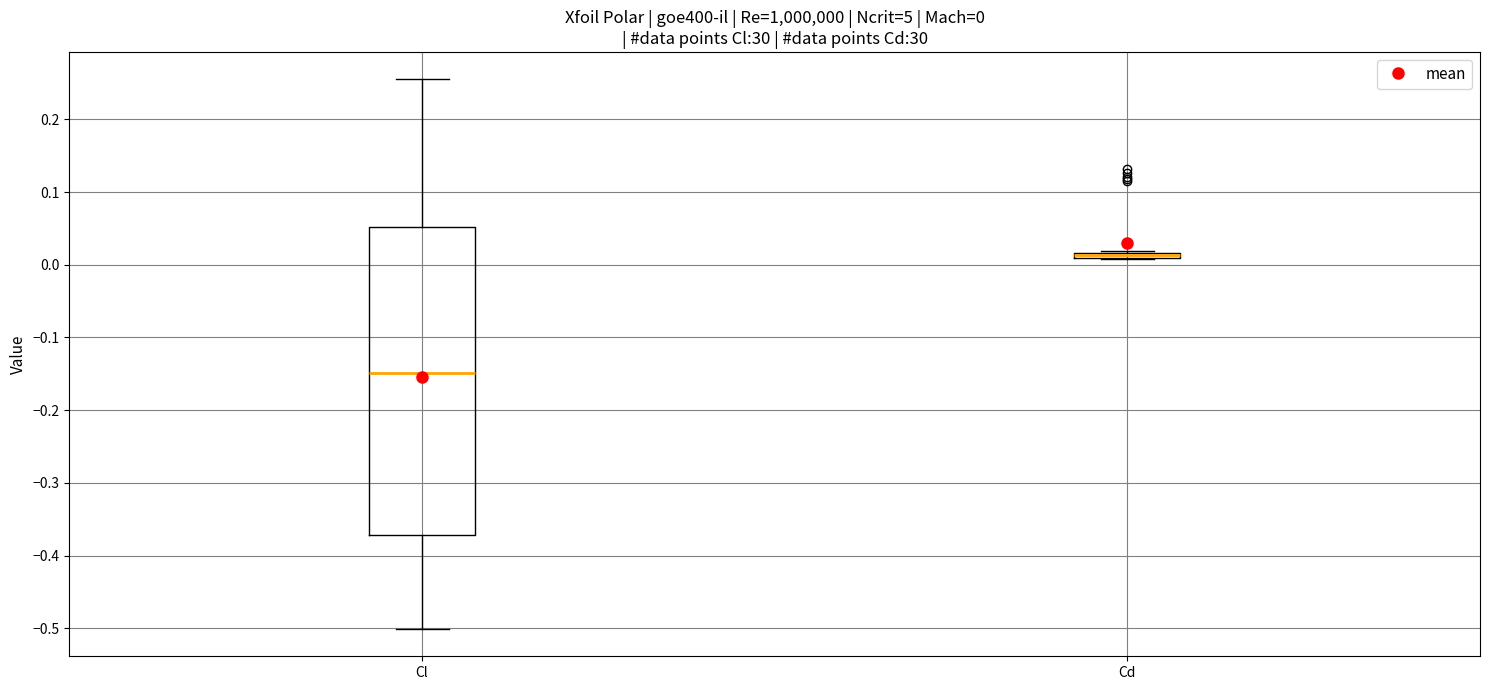

Comparing the boxes themselves (not the whiskers), which one is the tallest?

Cl